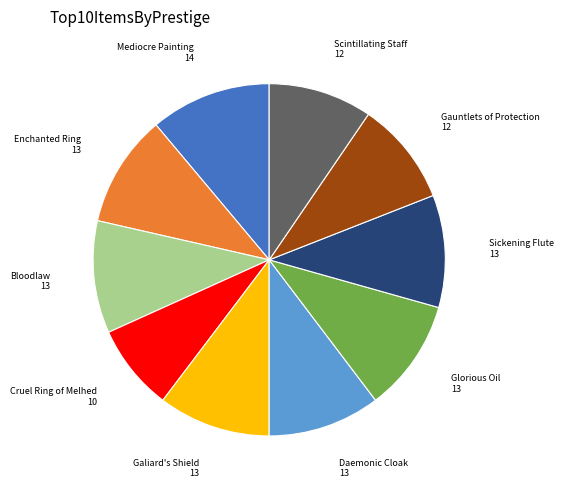

Is there any slice that represents more than half of the pie?

No